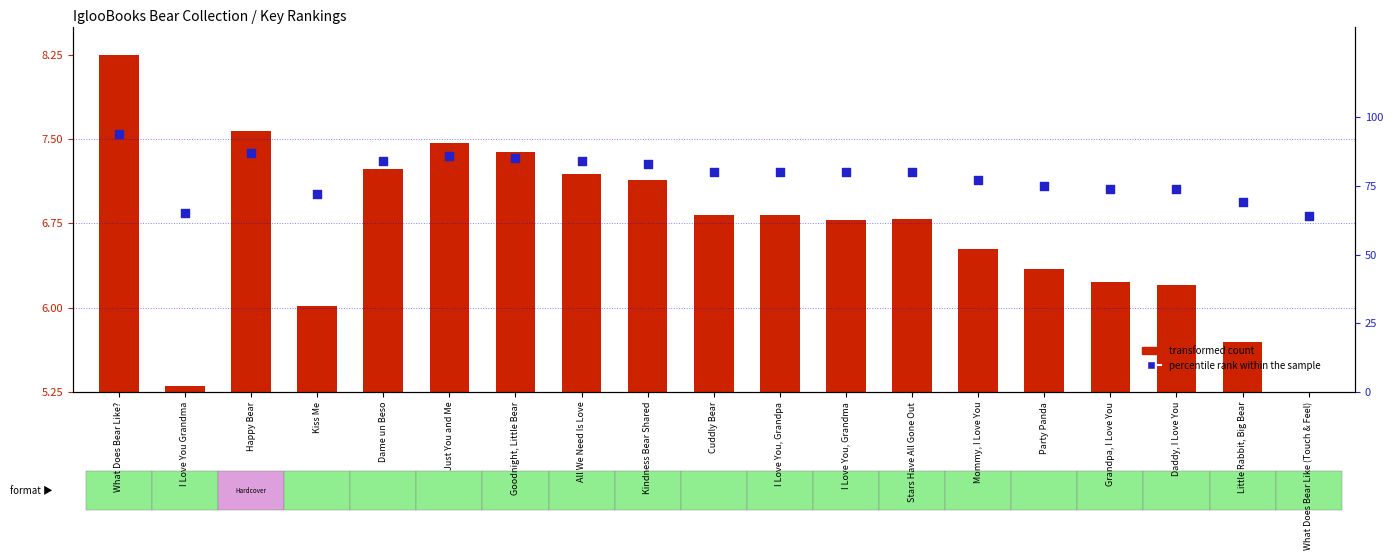

Which series contains the highest Y value?

percentile rank within the sample